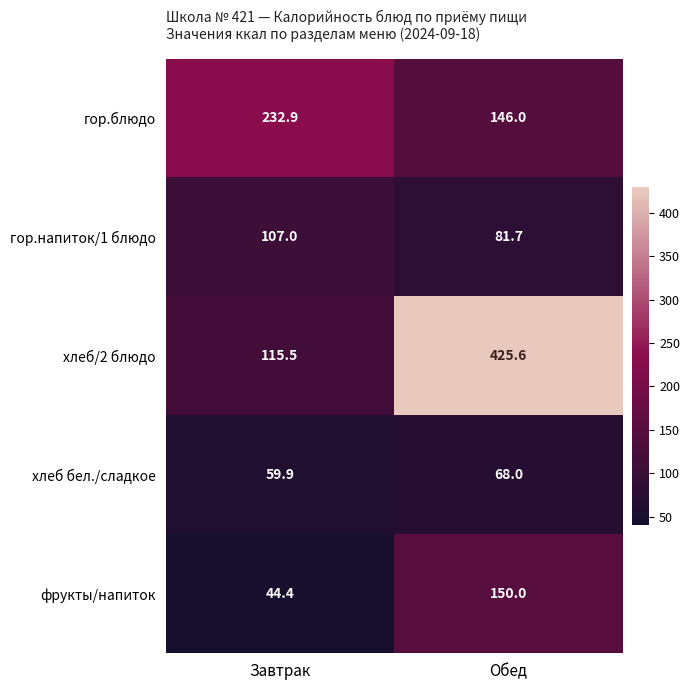

Between Завтрак and Обед, which series saw the biggest shift?

хлеб/2 блюдо